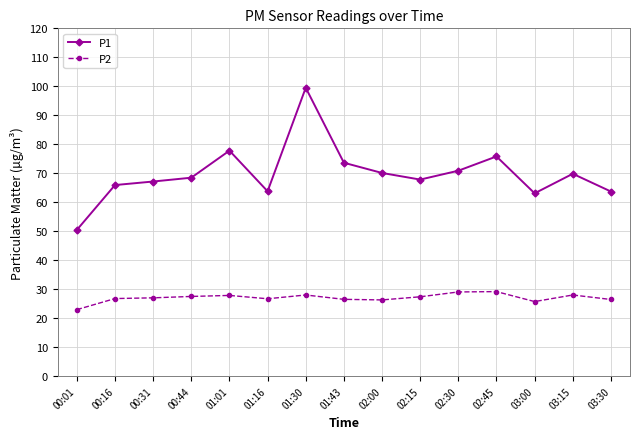

True or false: P2 and P1 intersect in this chart.

False